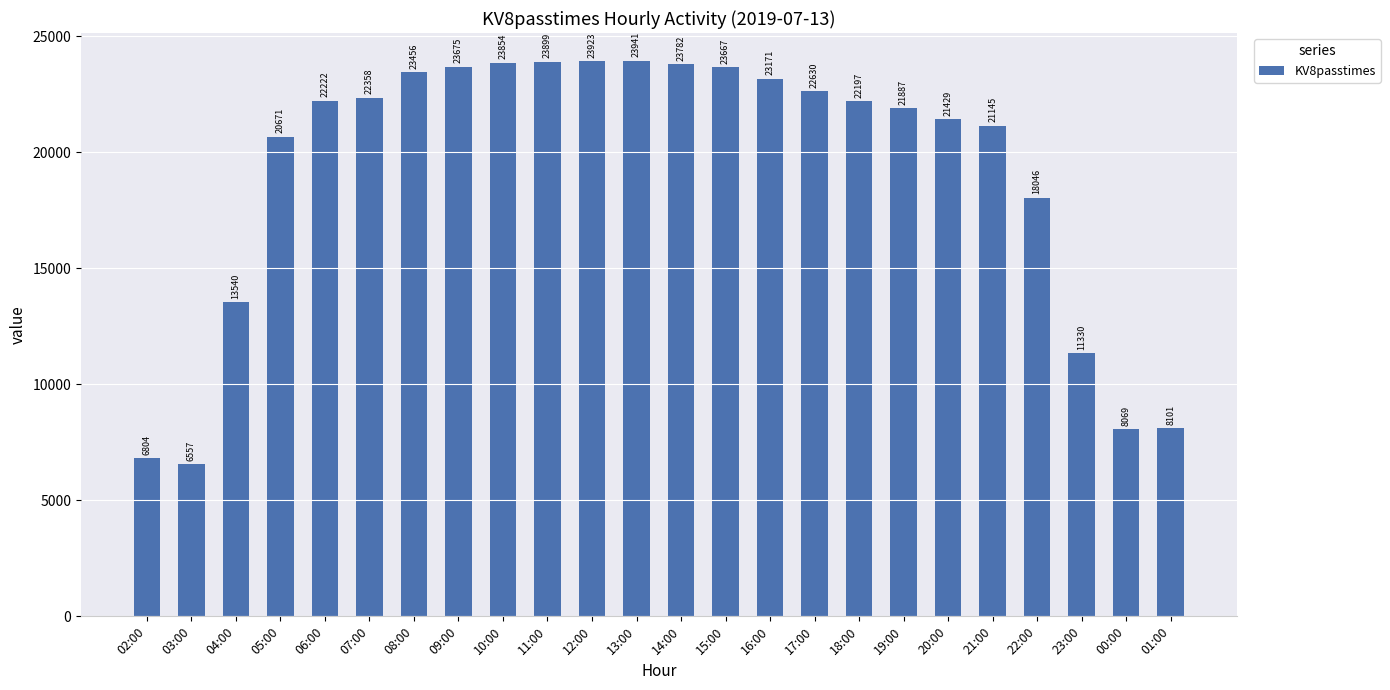

Rank the categories by value from highest to lowest.

13:00, 12:00, 11:00, 10:00, 14:00, 09:00, 15:00, 08:00, 16:00, 17:00, 07:00, 06:00, 18:00, 19:00, 20:00, 21:00, 05:00, 22:00, 04:00, 23:00, 01:00, 00:00, 02:00, 03:00